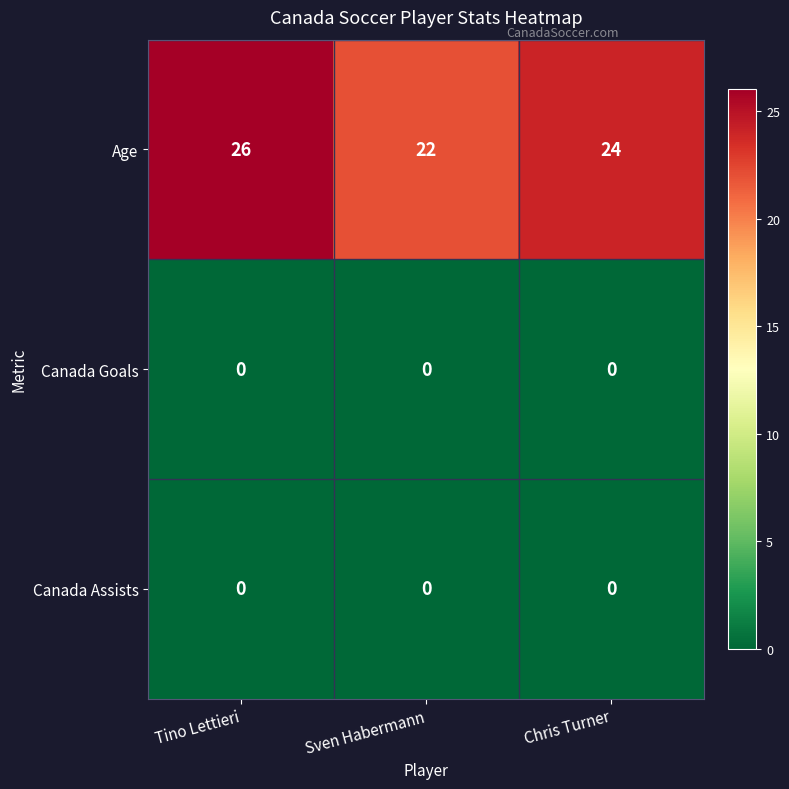

Reading right to left, what are all the values shown in this chart?

Age: 24	22	26
Canada Goals: 0	0	0
Canada Assists: 0	0	0